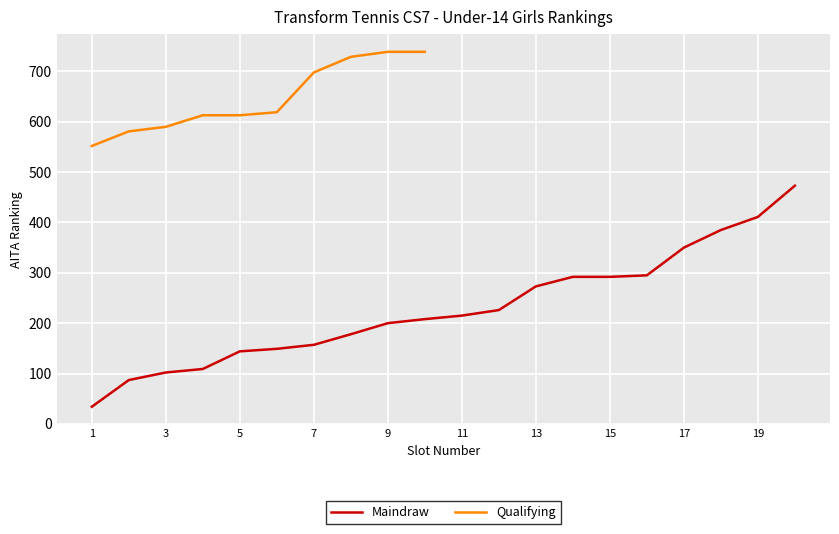

What is the ratio of the value at 12 to the value at 18?

0.6